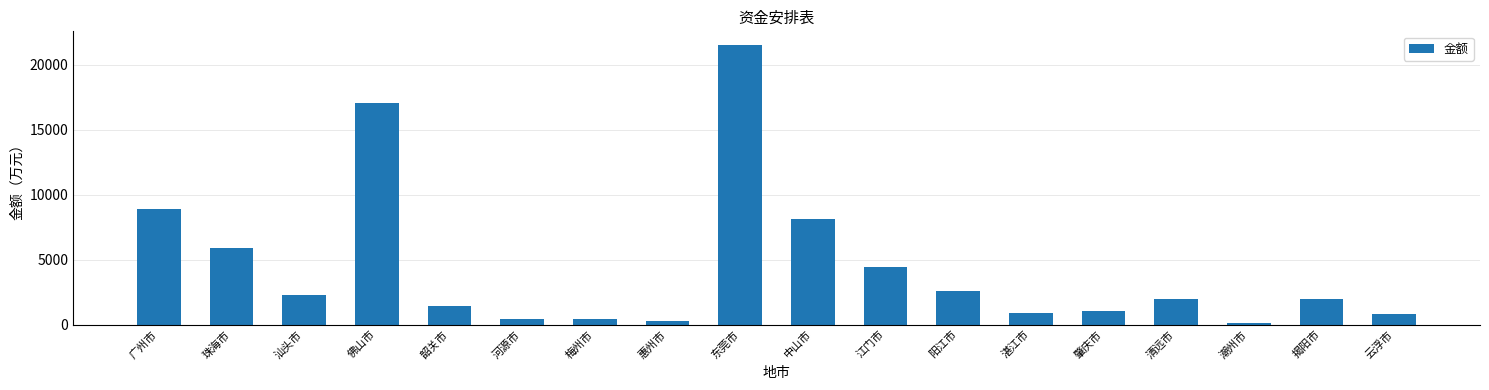

Does the chart contain stacked bars?

No